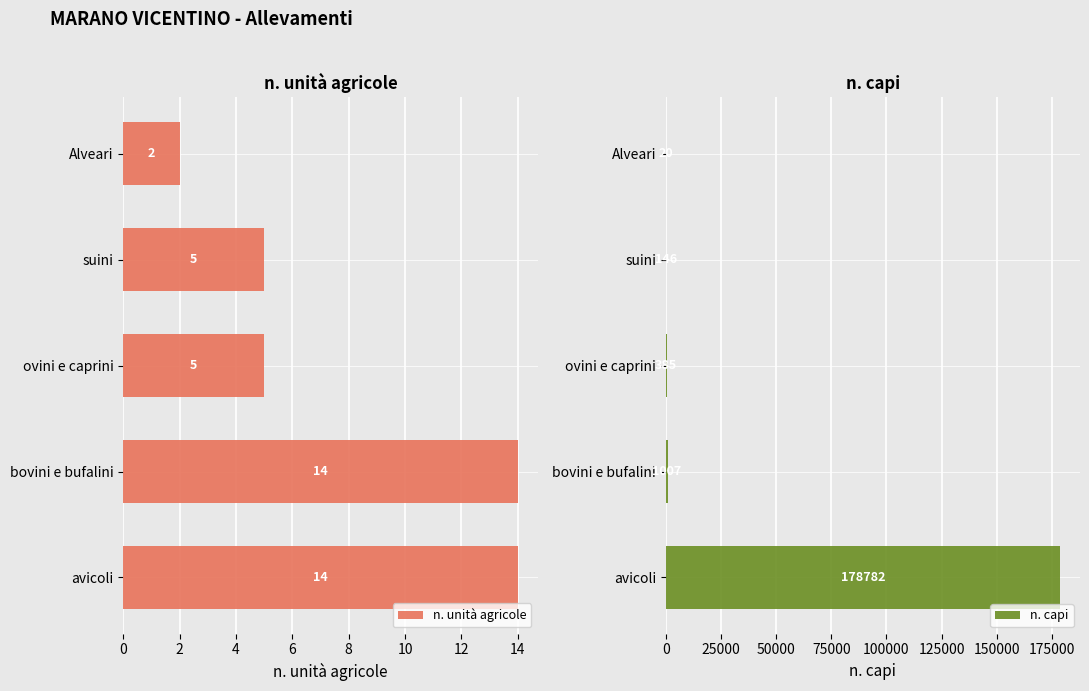

Which category has the lowest value in the n. unità agricole series?

Alveari